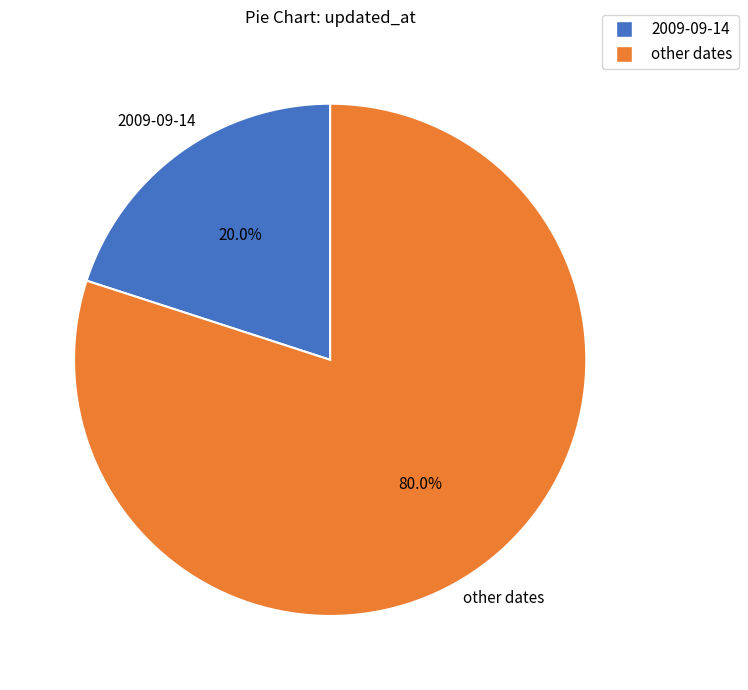

Count the number of slices in the pie.

2